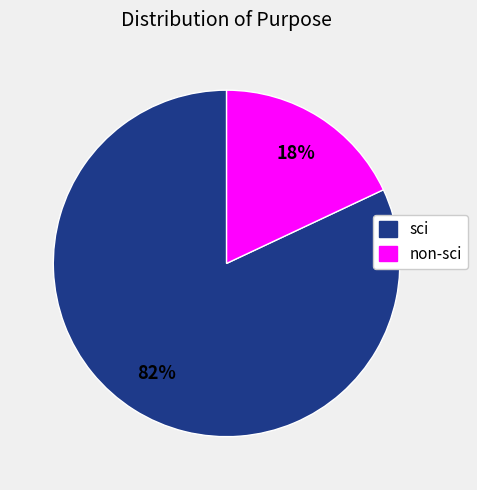

To the nearest percent, what is the difference between the largest and smallest slice percentages?

64%